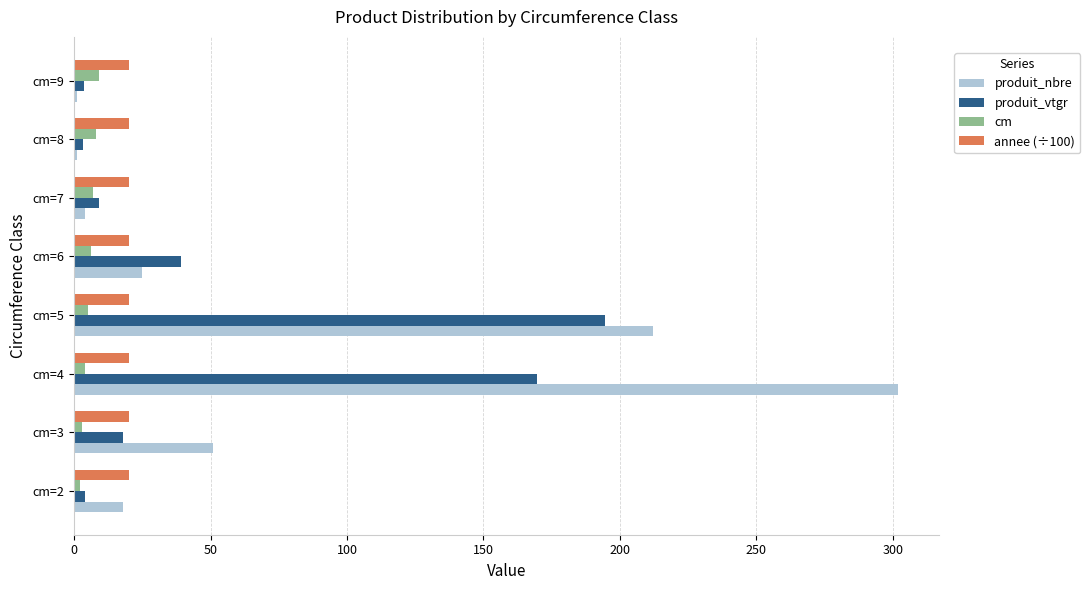

At which label is produit_nbre closest to 151?

cm=5